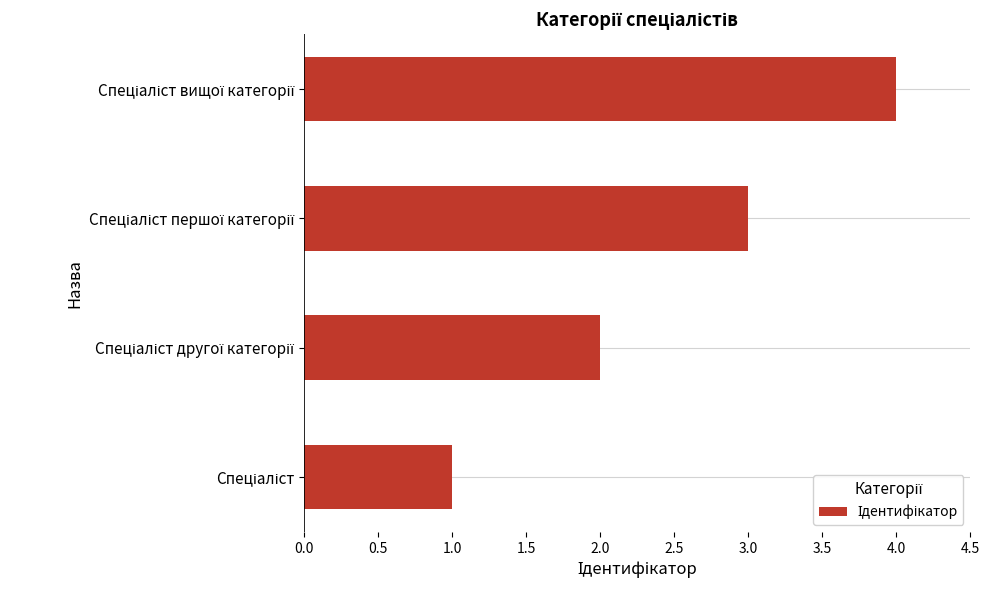

What is the greatest value displayed?

4